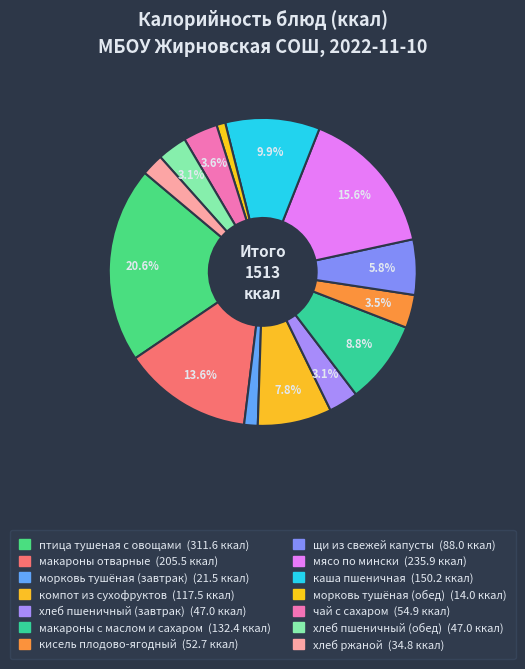

How many segments does this pie chart have?

14